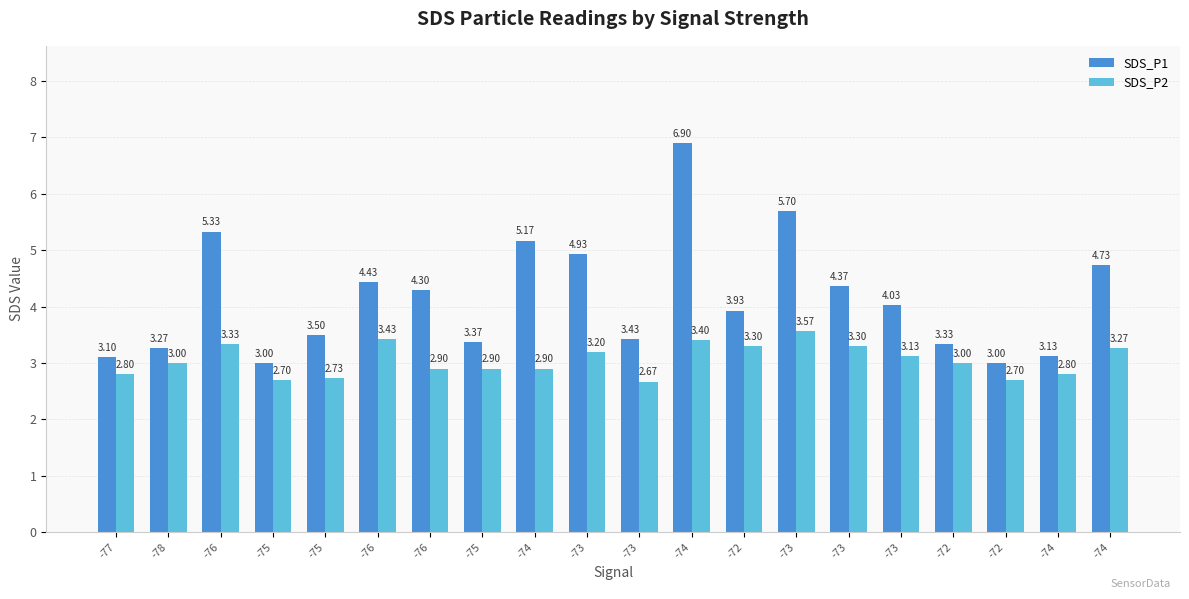

What is the sum of the SDS_P1 values at -76 and -72?

8.7